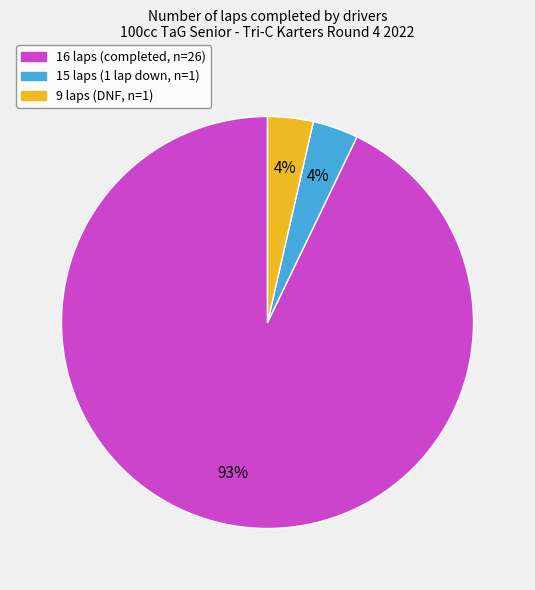

To the nearest percent, what is the average slice percentage?

33%